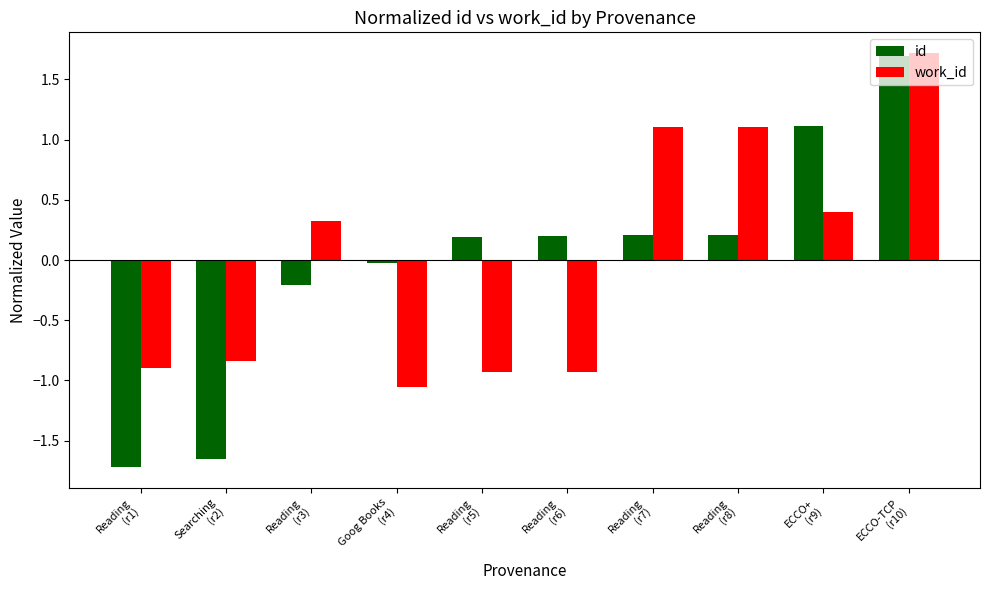

At how many categories does at least one series exceed 1?

4